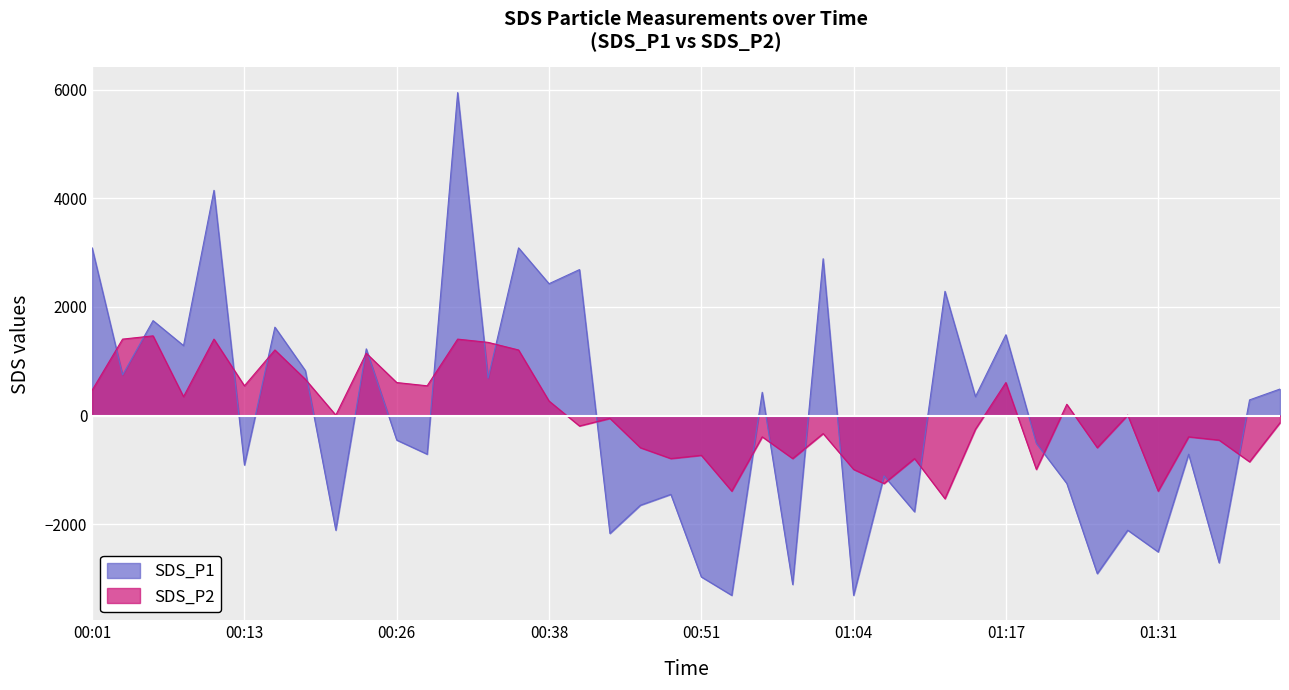

What is the label of the 18th point from the left?

00:43